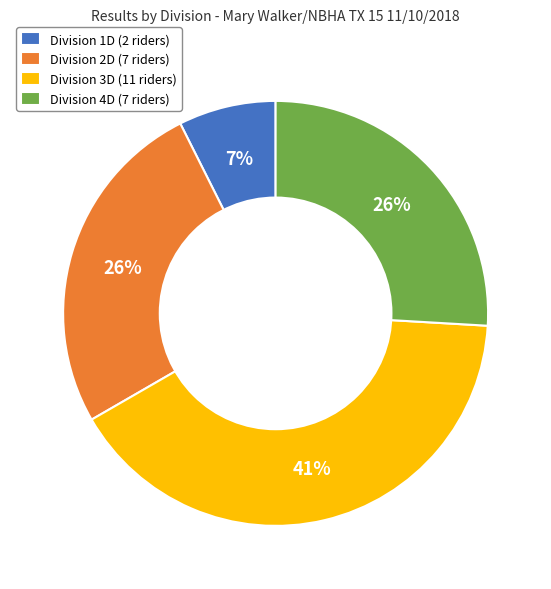

Combined, do Division 4D (7 riders) and Division 2D (7 riders) account for over 50%?

Yes